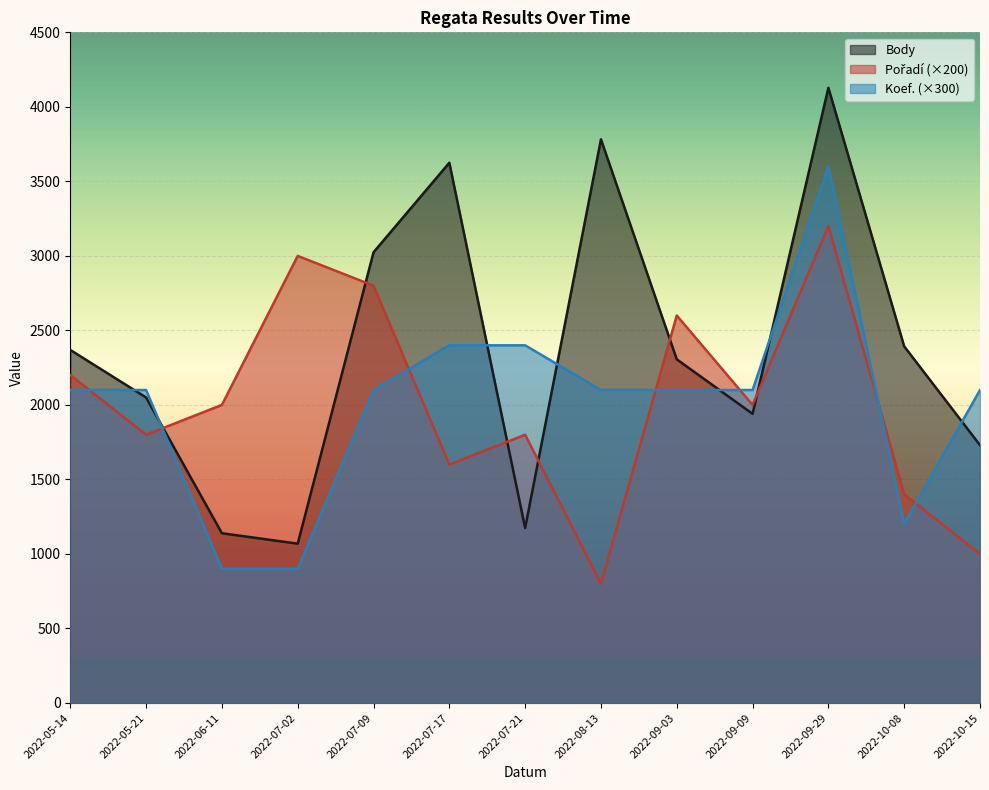

Which series has the largest range (max minus min)?

Body